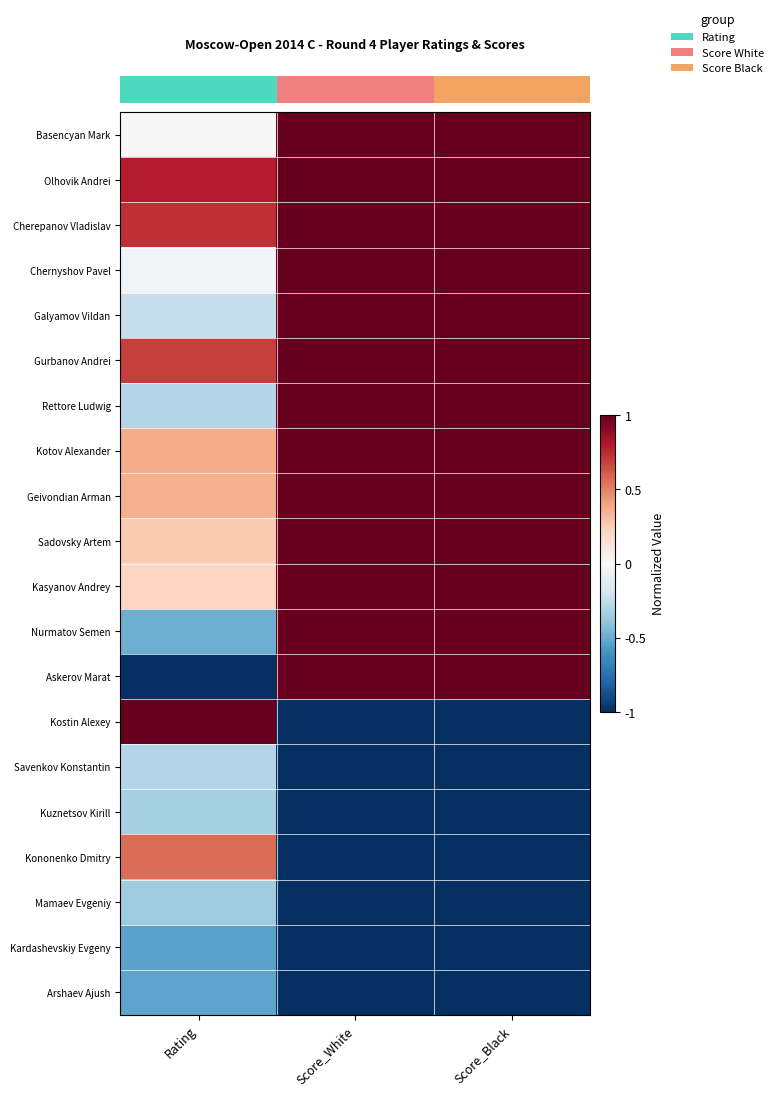

What is the smallest value displayed?

-1.0